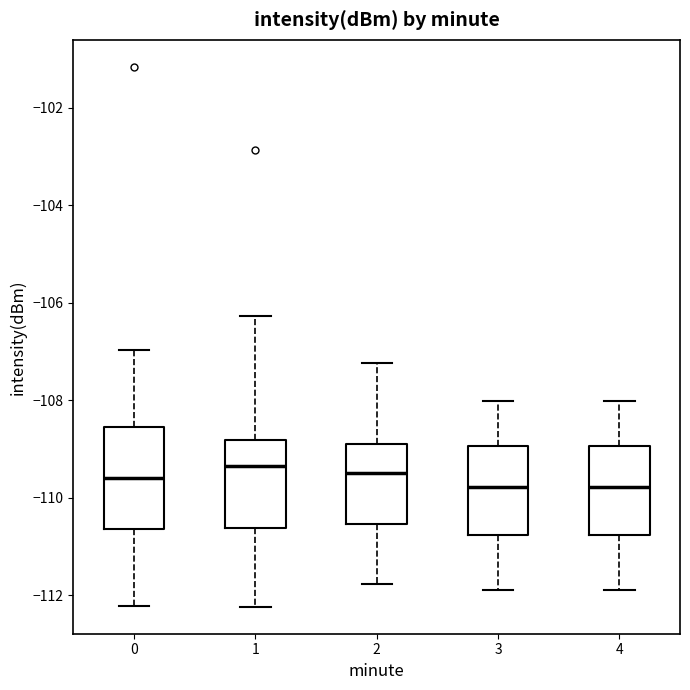

Reading left to right, read every box against the y-axis: the position of its median line, the range the box covers, and the ends of its whiskers. The values are not printed on the chart, so give them approximately, as read against the axis.

0: median -109.6, box -110.6 to -108.6, whiskers -112.2 to -107.0
1: median -109.4, box -110.6 to -108.8, whiskers -112.2 to -106.2
2: median -109.6, box -110.6 to -108.8, whiskers -111.8 to -107.2
3: median -109.8, box -110.8 to -109.0, whiskers -112.0 to -108.0
4: median -109.8, box -110.8 to -109.0, whiskers -112.0 to -108.0